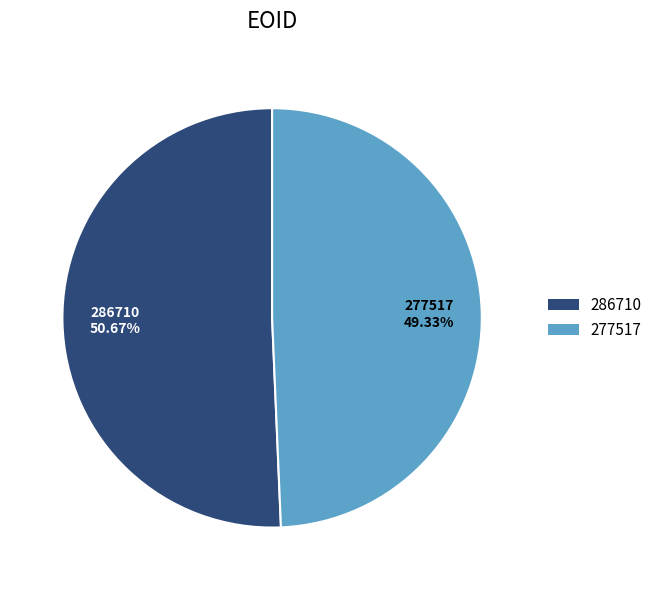

What is the ratio of the value at 277517 to the value at 286710?

1.0